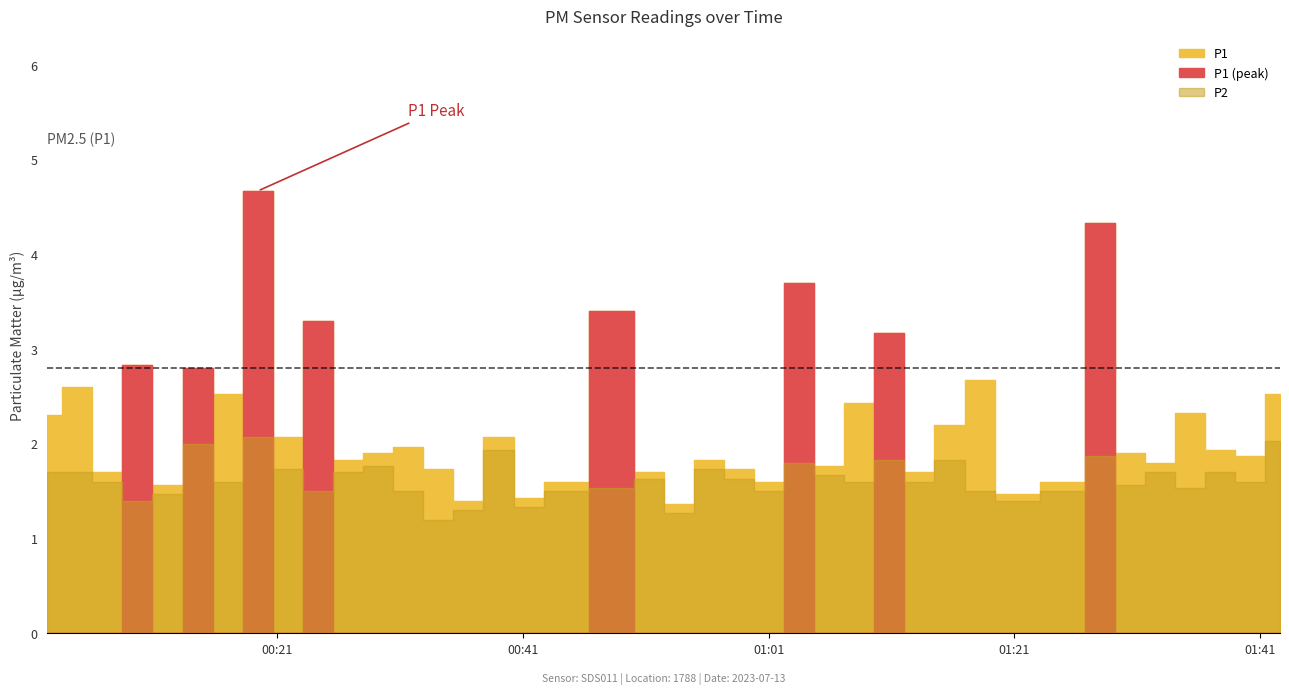

What is the value of the P2 point at the 23rd from the left?

1.6